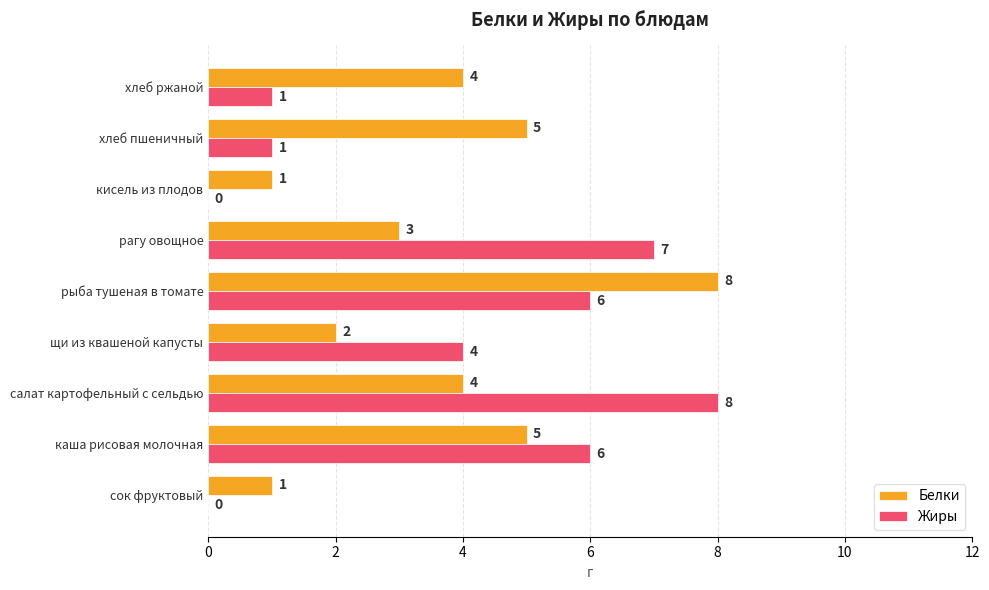

Is the value of Жиры at сок фруктовый greater than the value of Белки at каша рисовая молочная?

No